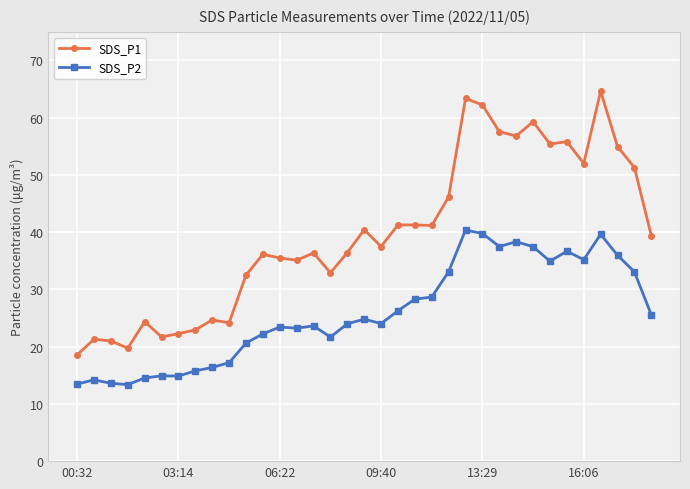

How many lines are shown in the chart?

2